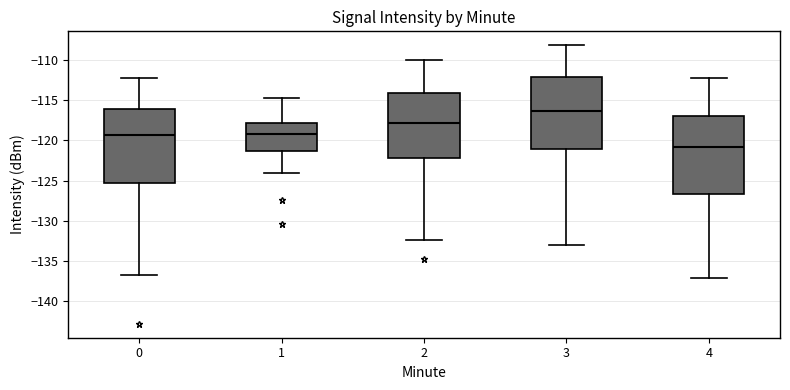

Where is the upper edge of the box at x = 1 on the y-axis? The values are not printed on the chart, so give them approximately, as read against the axis.

-118.0